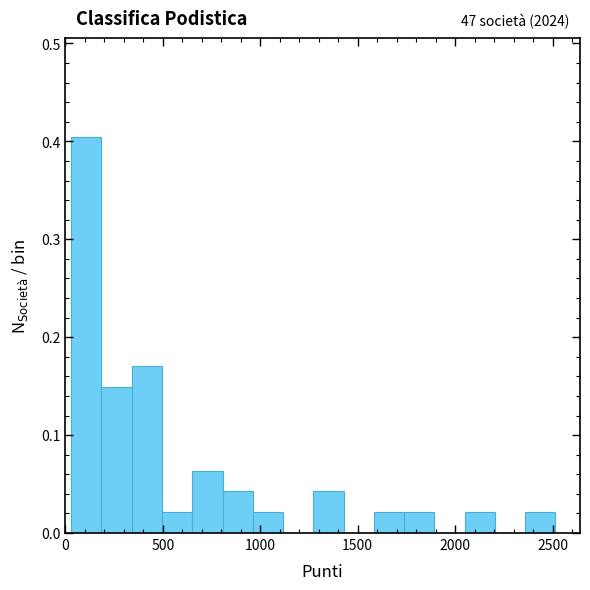

Around what value on the x-axis is the tallest bar? Give the approximate position of its centre, as read against the axis.

100